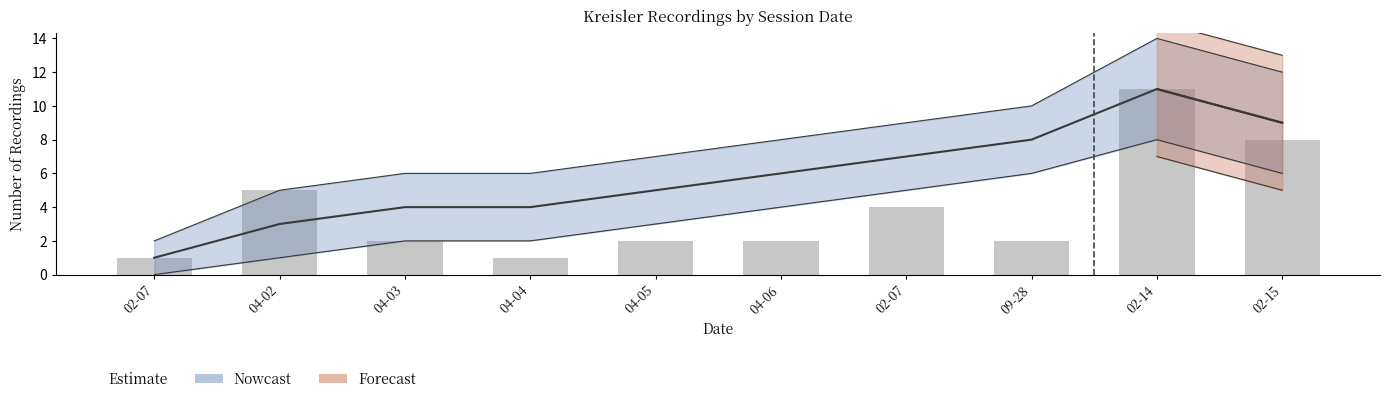

How many values exceed 2?

4